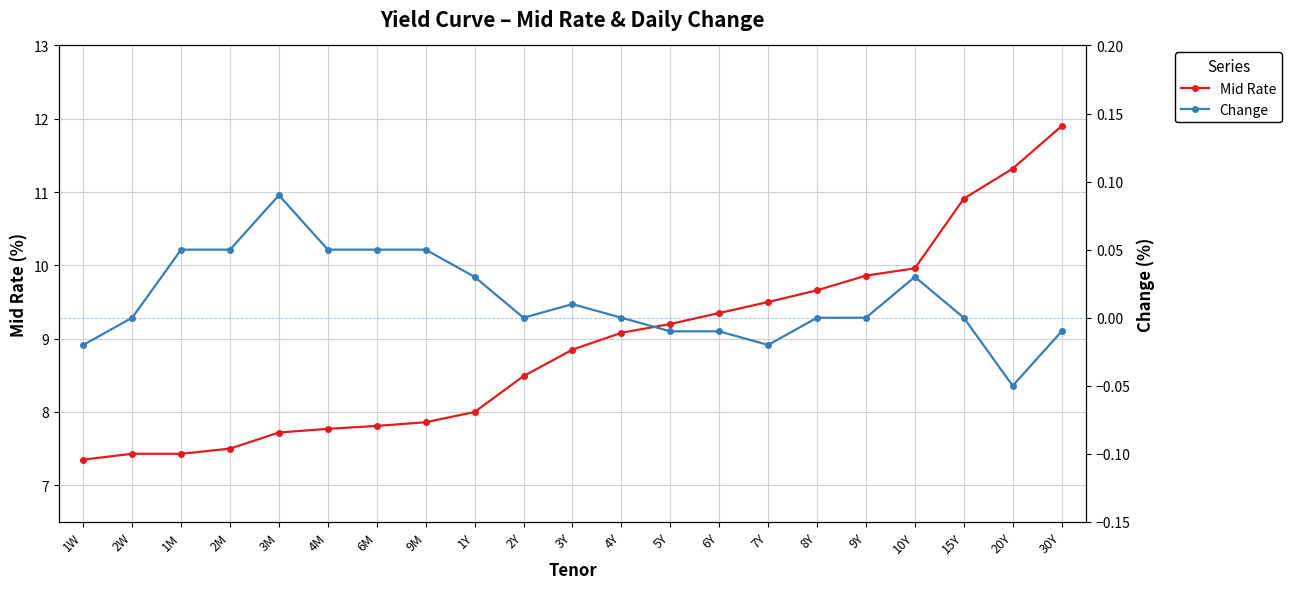

Which series has the largest range (max minus min)?

Mid Rate